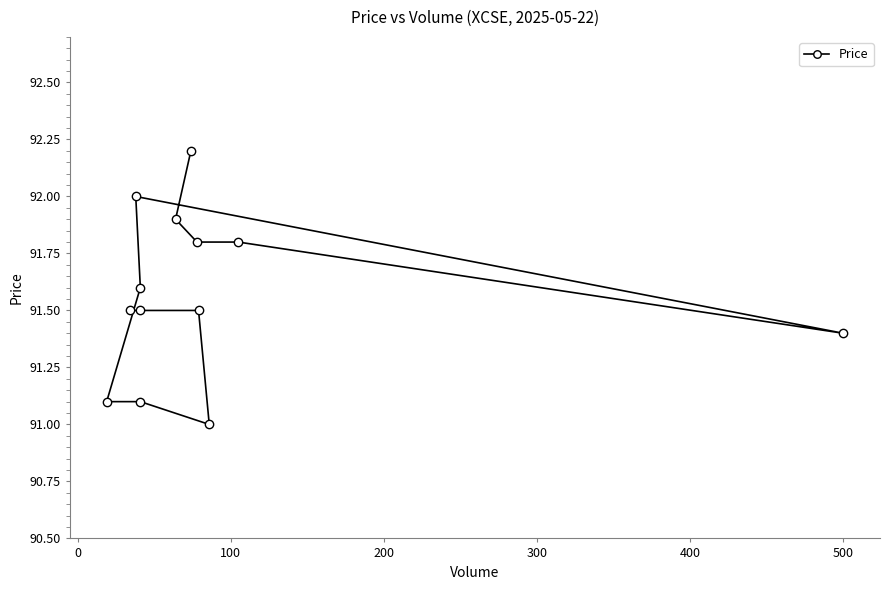

Is this an area chart (filled region under the line)?

No